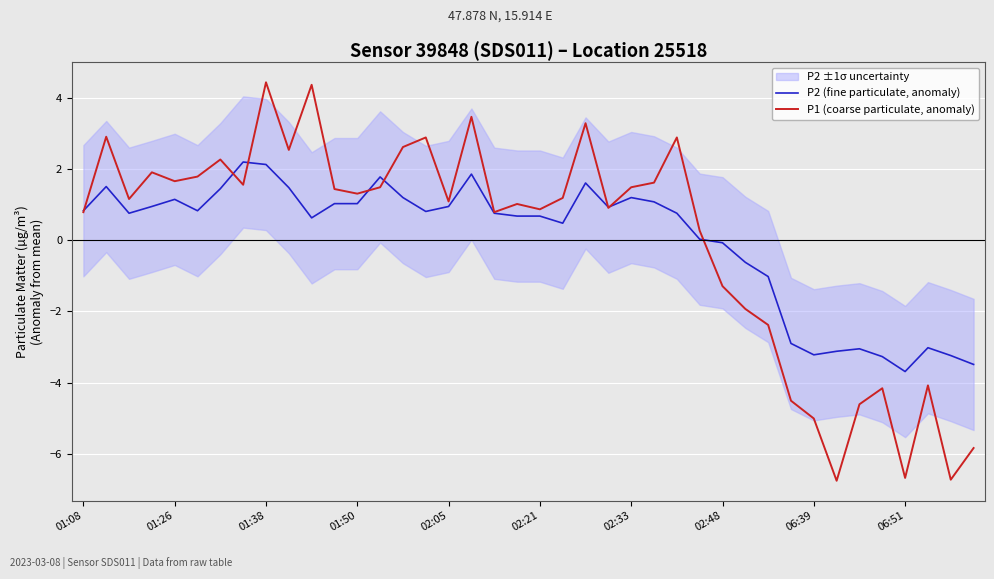

What is the lowest value of the P2 (fine particulate, anomaly) series?

-3.7